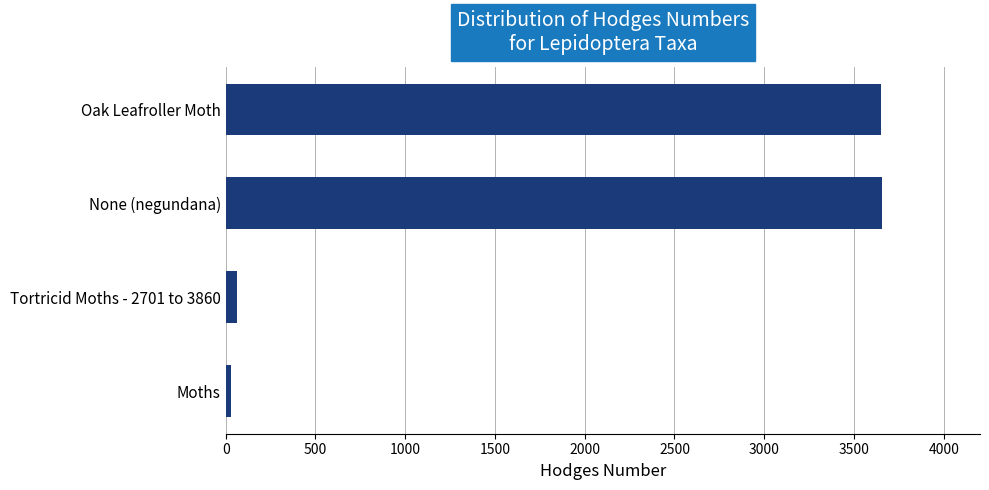

What is the average value?

1849.5